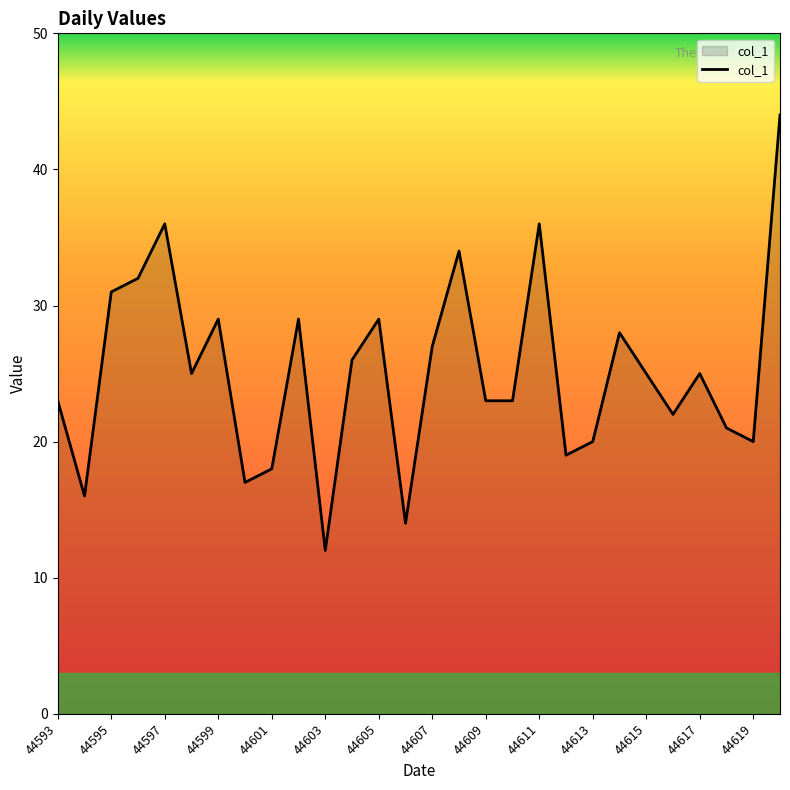

What is the minimum value shown in the chart?

12